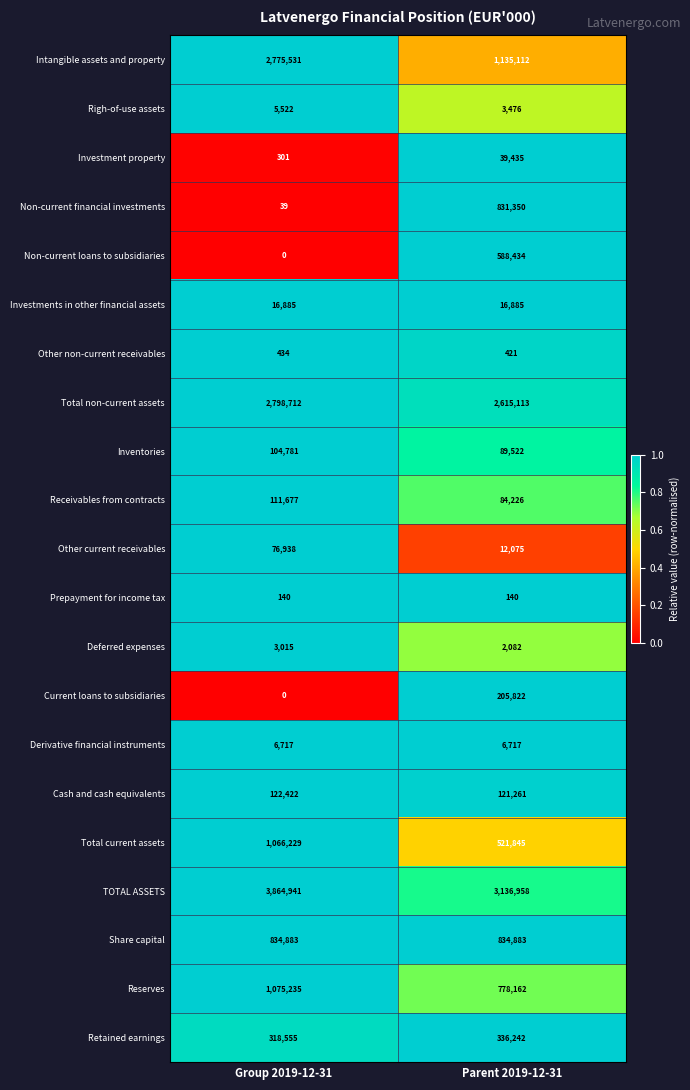

Rank the categories by Total non-current assets value from highest to lowest.

Group 2019-12-31, Parent 2019-12-31